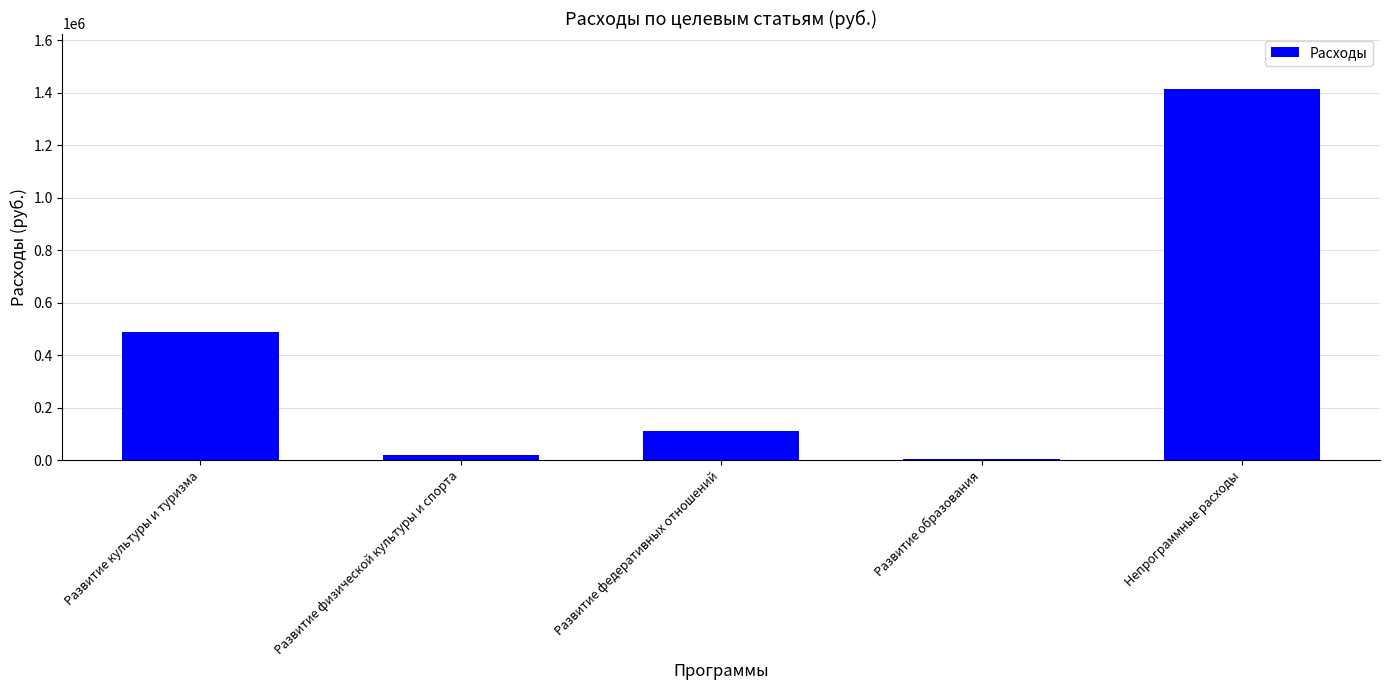

What is the difference between the values at Развитие образования and Развитие федеративных отношений?

105140.0